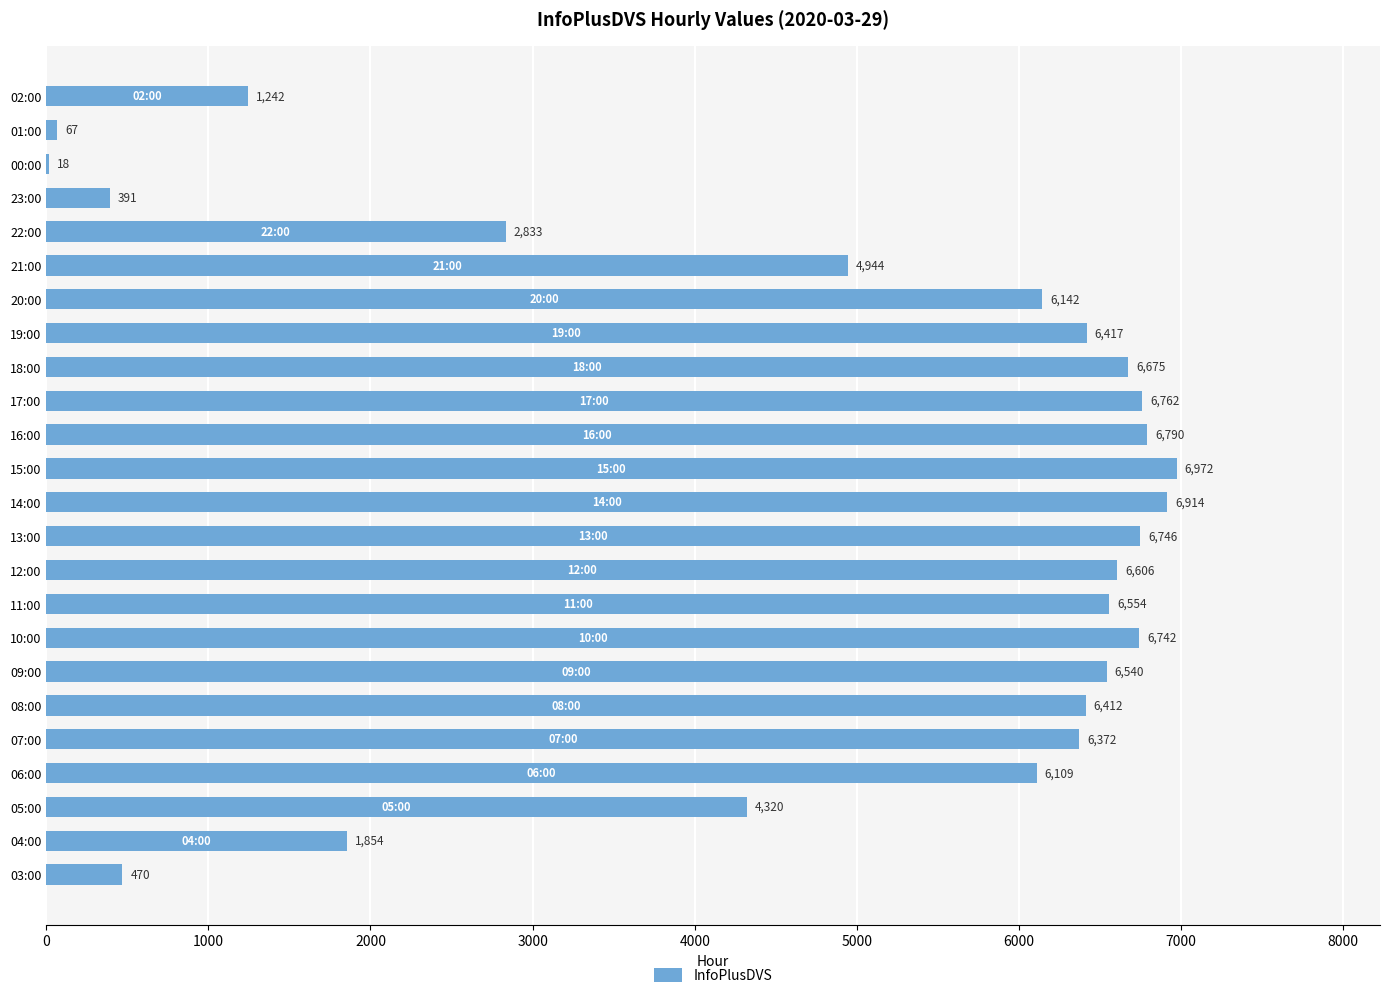

What is the maximum value shown in the chart?

6972